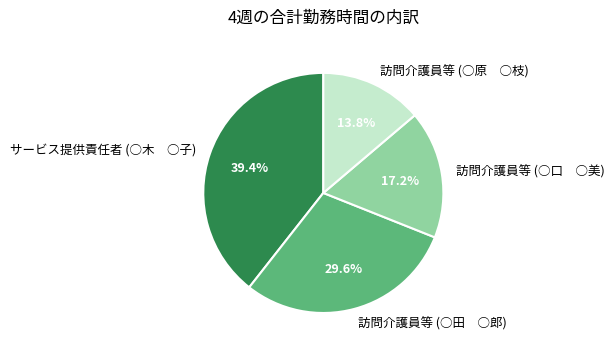

Does サービス提供責任者 (○木 ○子) account for over 50% of the chart?

No